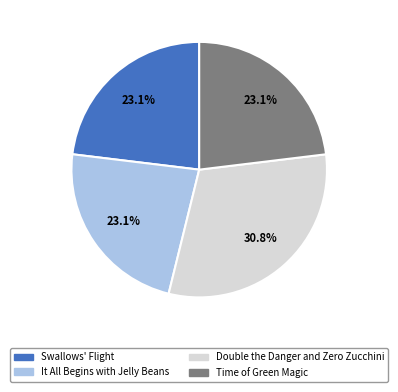

What is the ratio of the value at It All Begins with Jelly Beans to the value at Time of Green Magic?

1.0